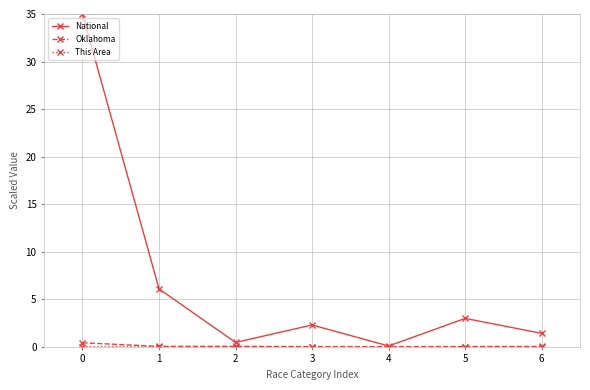

True or false: National has more than 0 interior local peaks.

True